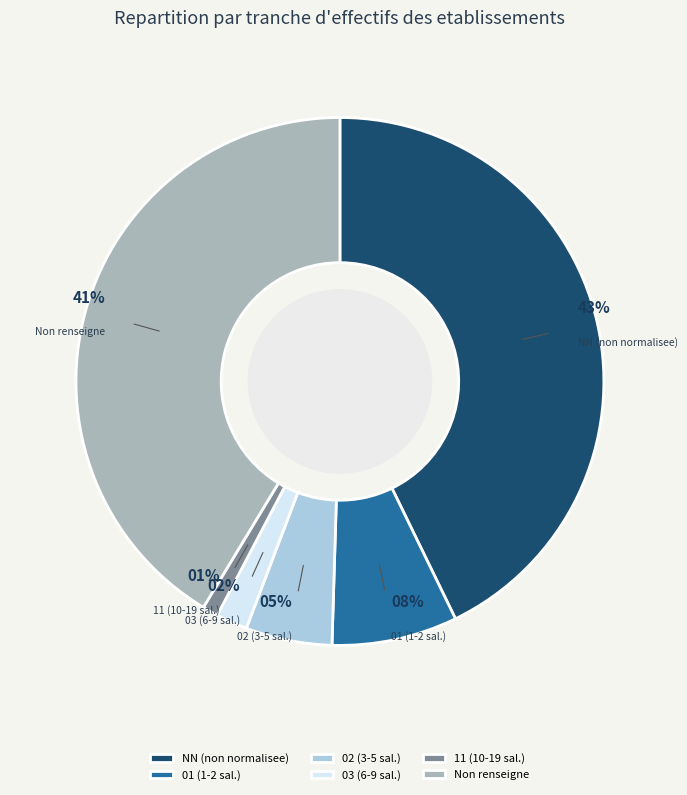

Is it true that NN (non normalisee) is 43% of the pie?

True